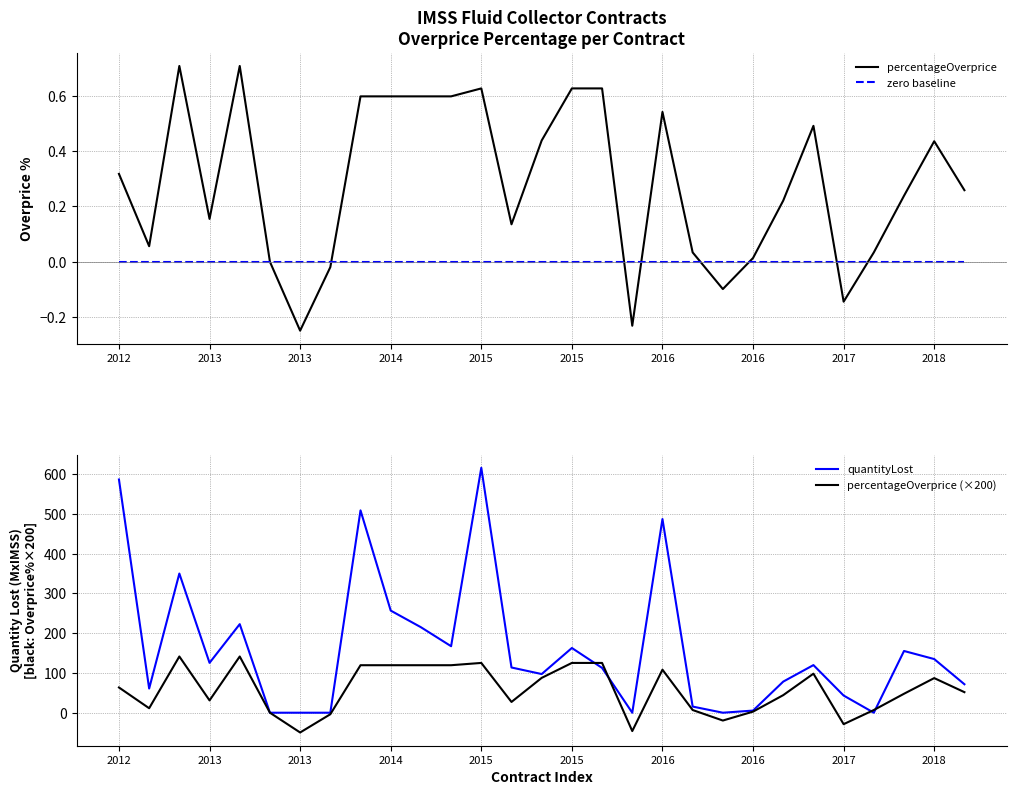

List the series in order of their peak value, lowest first.

zero baseline, percentageOverprice, percentageOverprice (×200), quantityLost